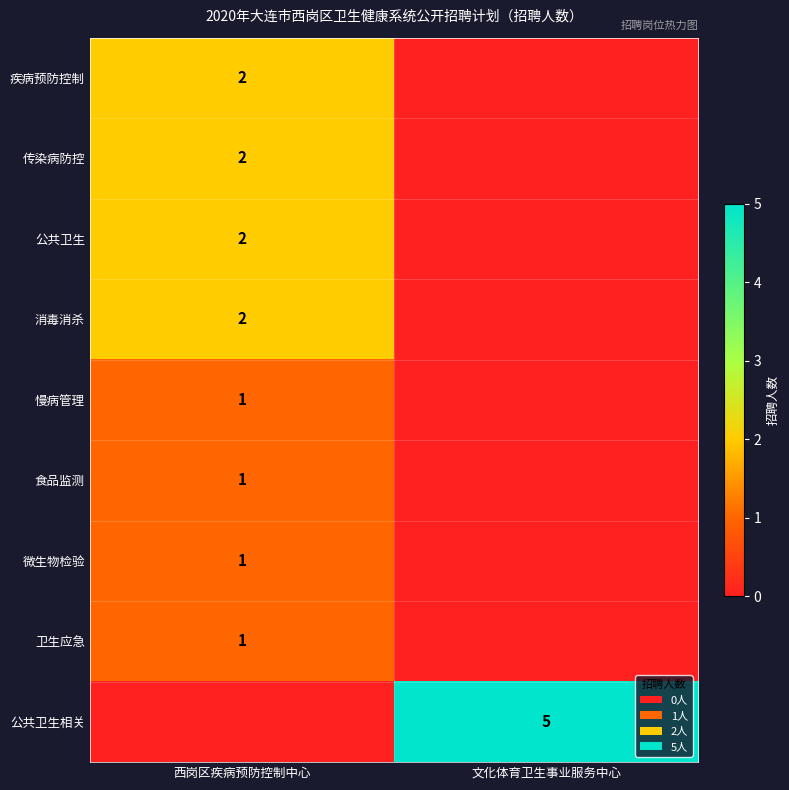

Count the number of categories in the chart.

2